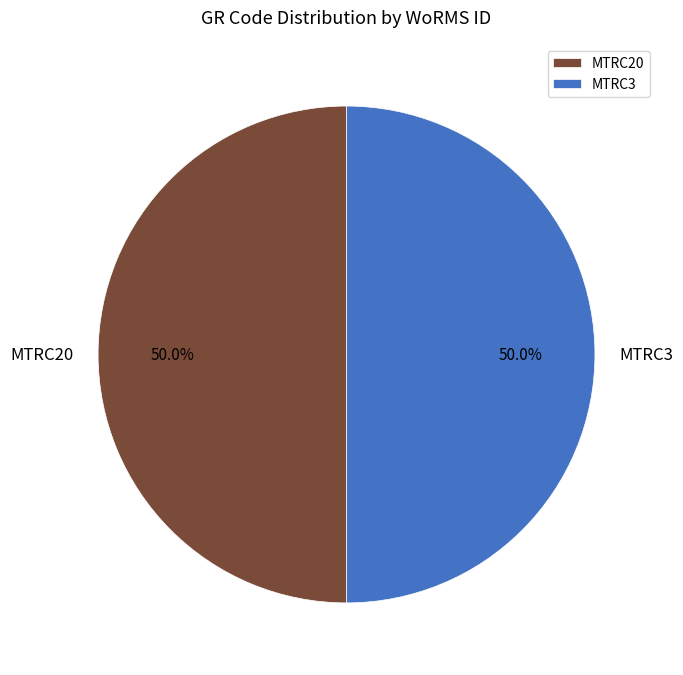

How many slices are in this pie chart?

2